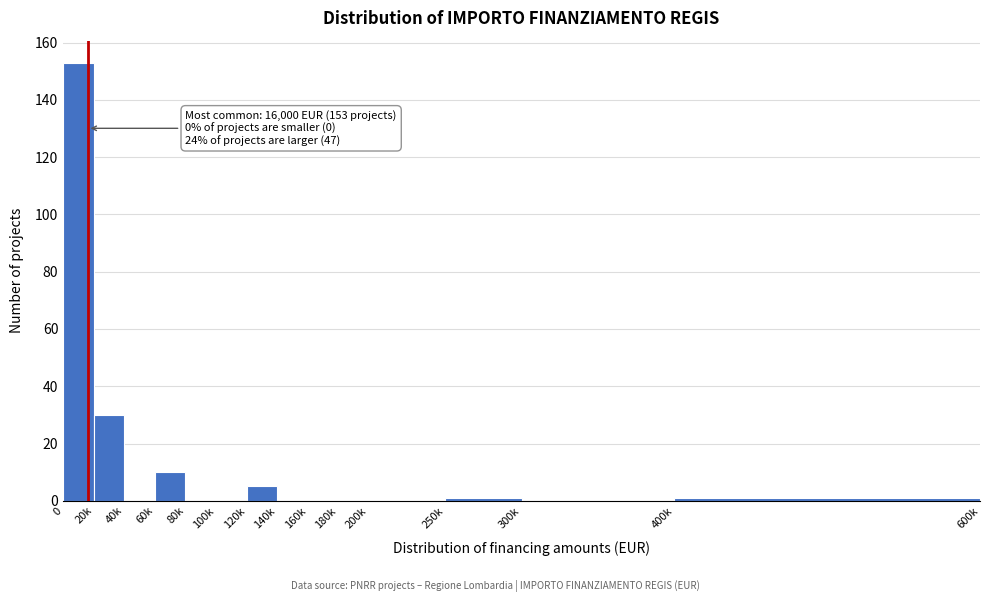

Reading left to right, list all the values displayed in this chart.

0=153	20k=30	40k=0	60k=10	80k=0	100k=0	120k=5	140k=0	160k=0	180k=0	200k=0	250k=1	300k=0	400k=1